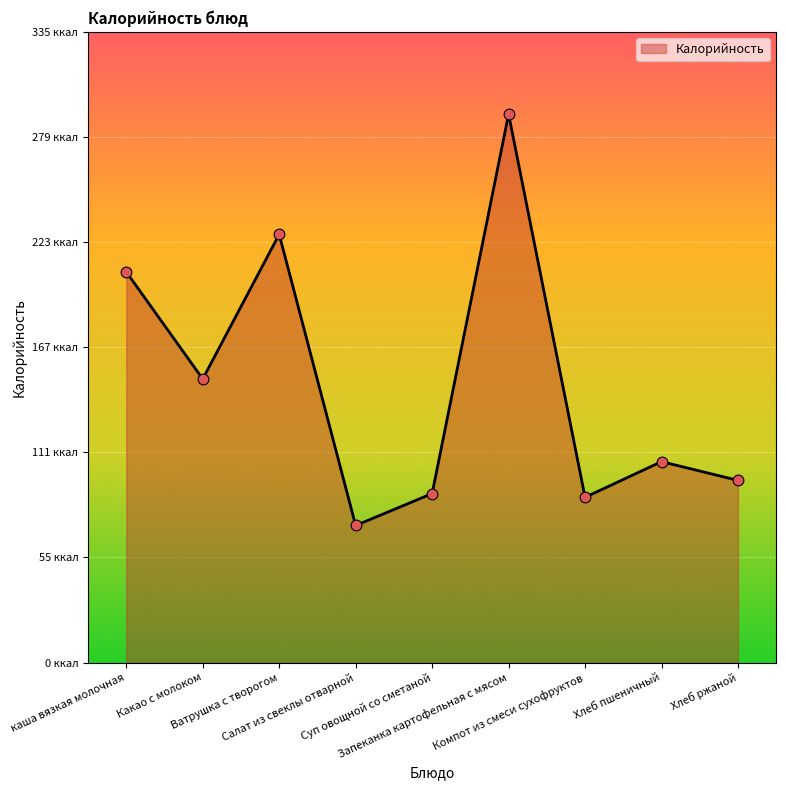

Which has a higher value, Суп овощной со сметаной or Ватрушка с творогом?

Ватрушка с творогом